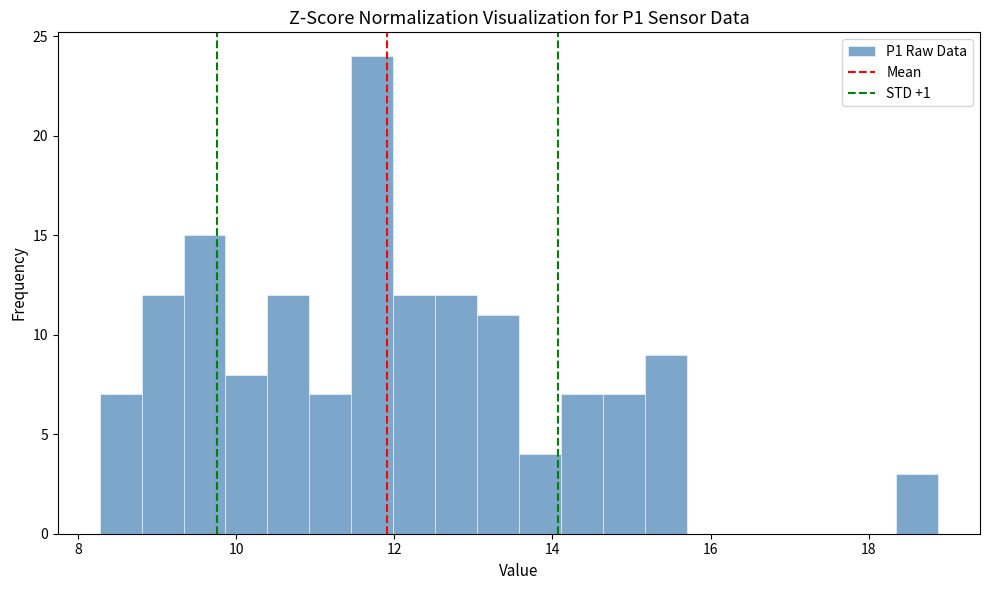

Read against the x-axis, roughly where is the centre of the tallest bar?

11.8